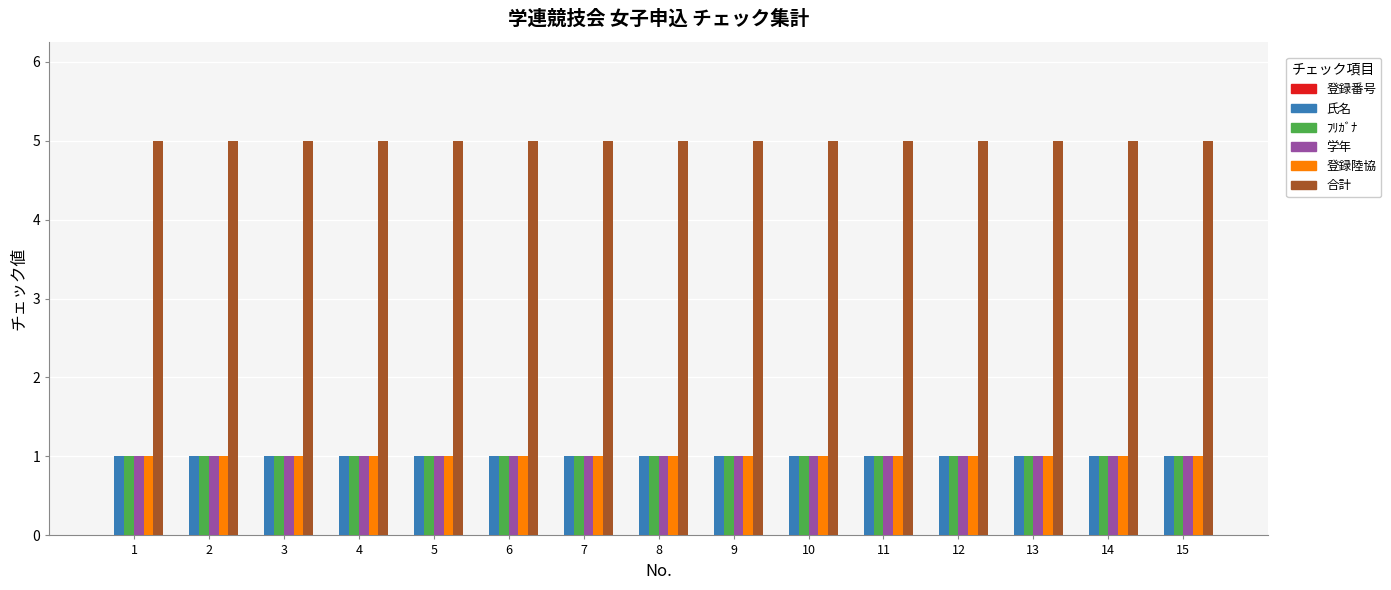

What is the maximum value shown in the chart?

5